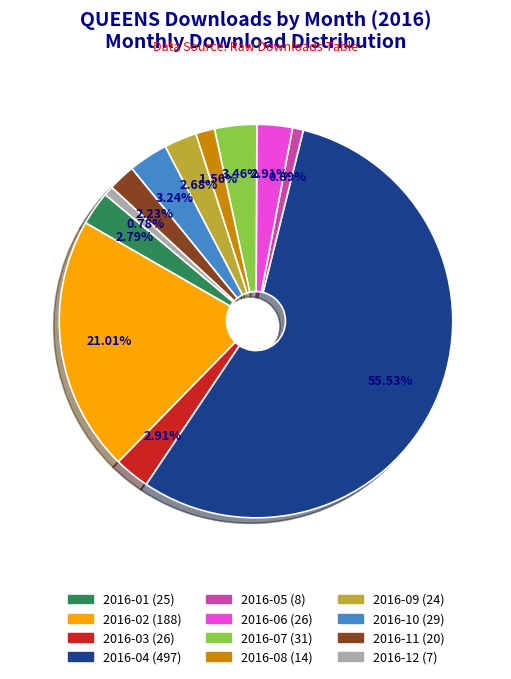

Is it true that 2016-11 is 17% of the pie?

False